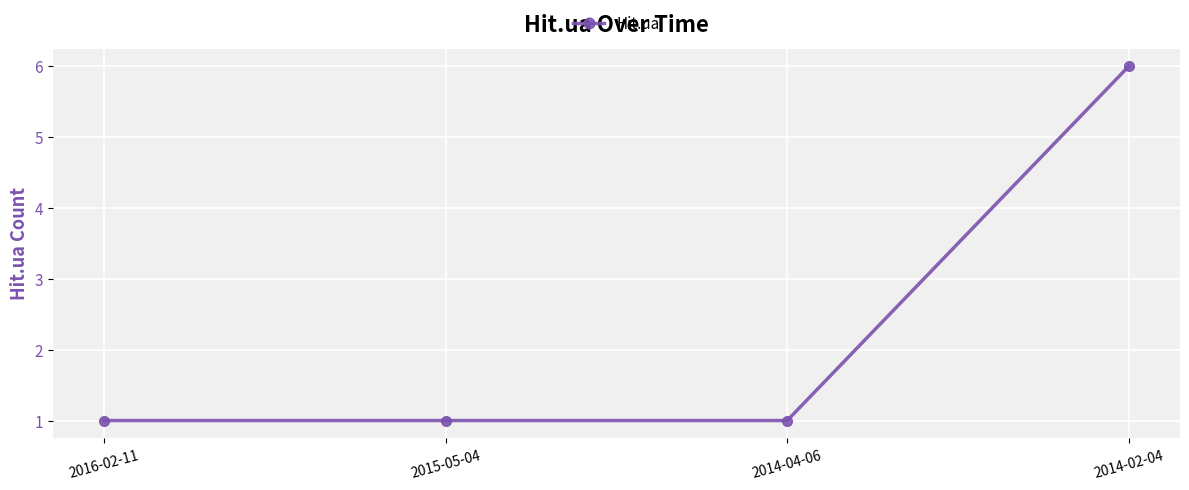

What is the label of the 3rd point from the left?

2014-04-06